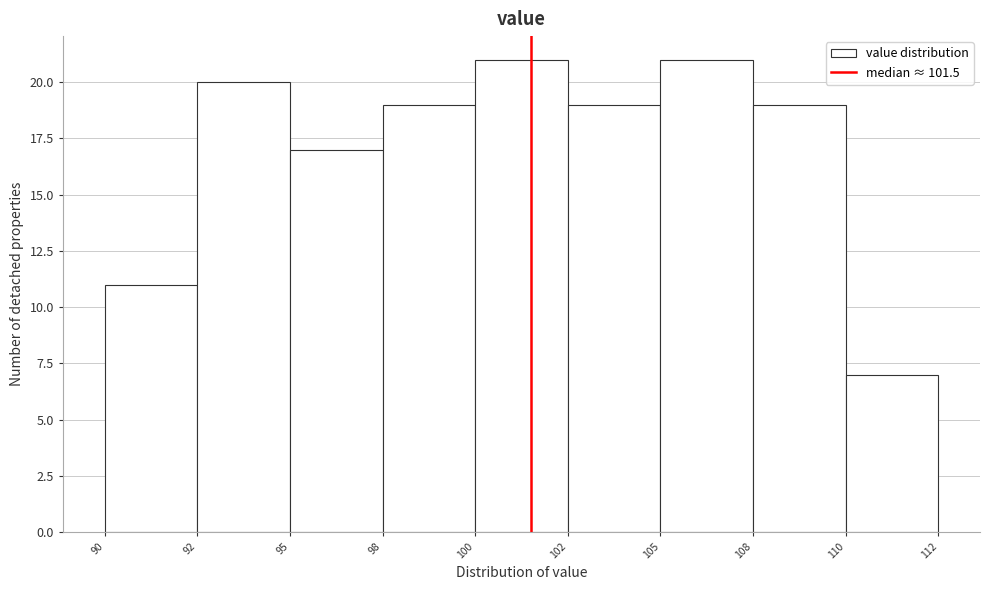

Reading right to left, extract all data points from this chart.

7	19	21	19	21	19	17	20	11